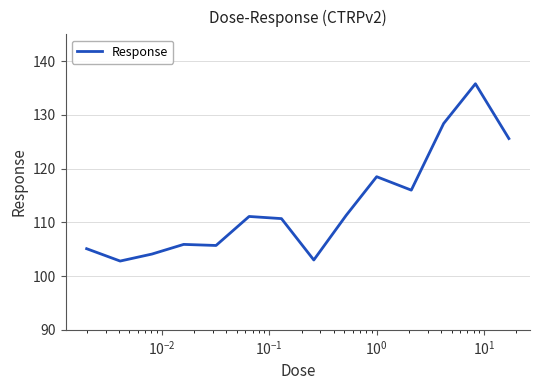

How many values are below 111?

7